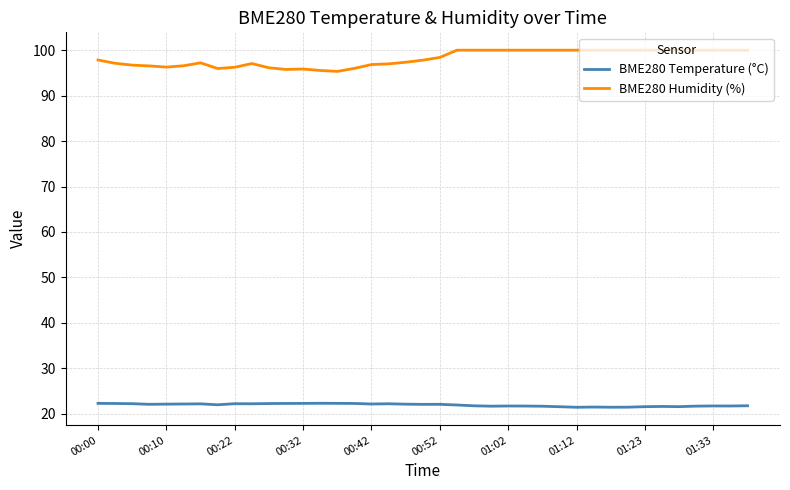

Which series has the largest total across all categories?

BME280 Humidity (%)